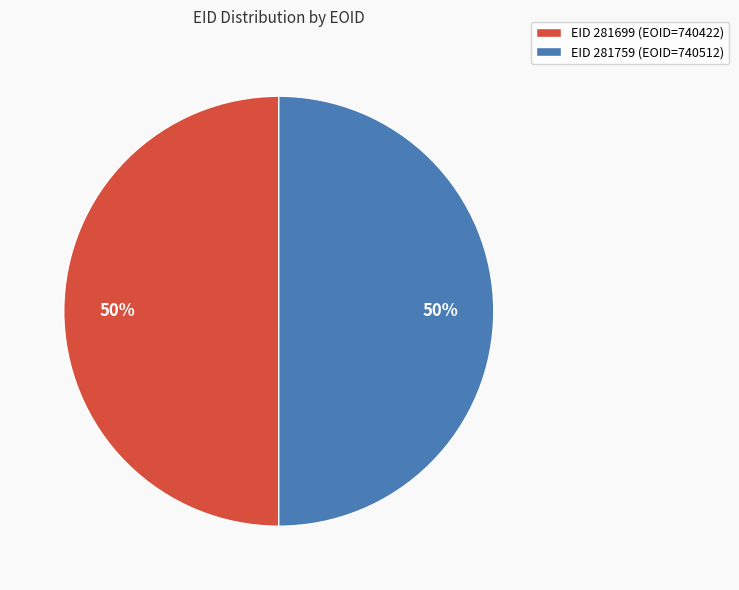

Do EID 281699 (EOID=740422) and EID 281759 (EOID=740512) together represent more than half of the pie?

Yes